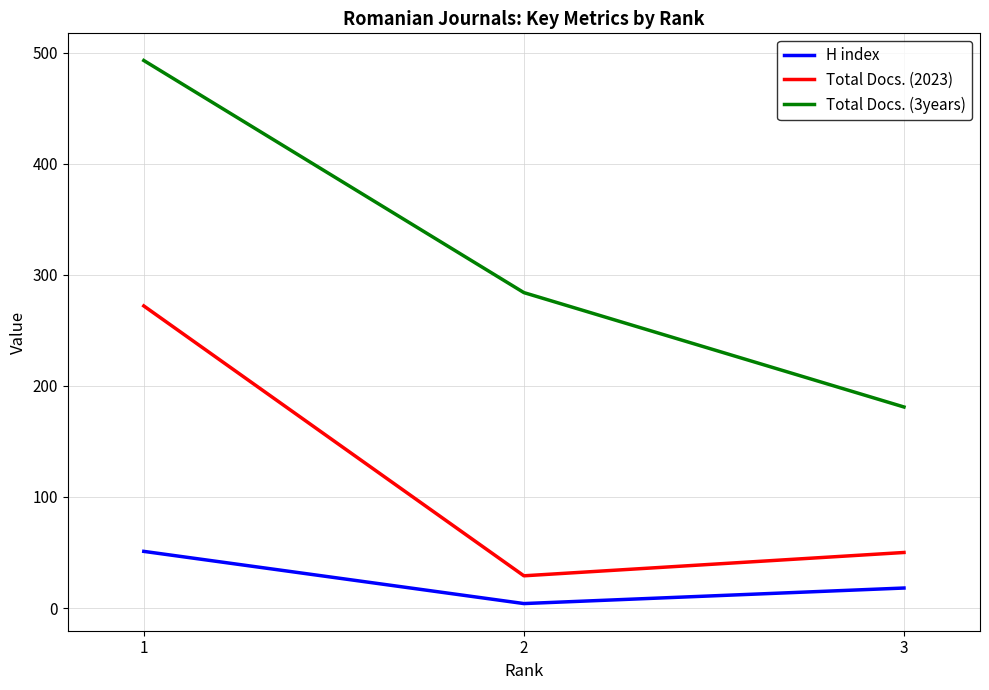

List the labels in order of H index value, smallest first.

2, 3, 1